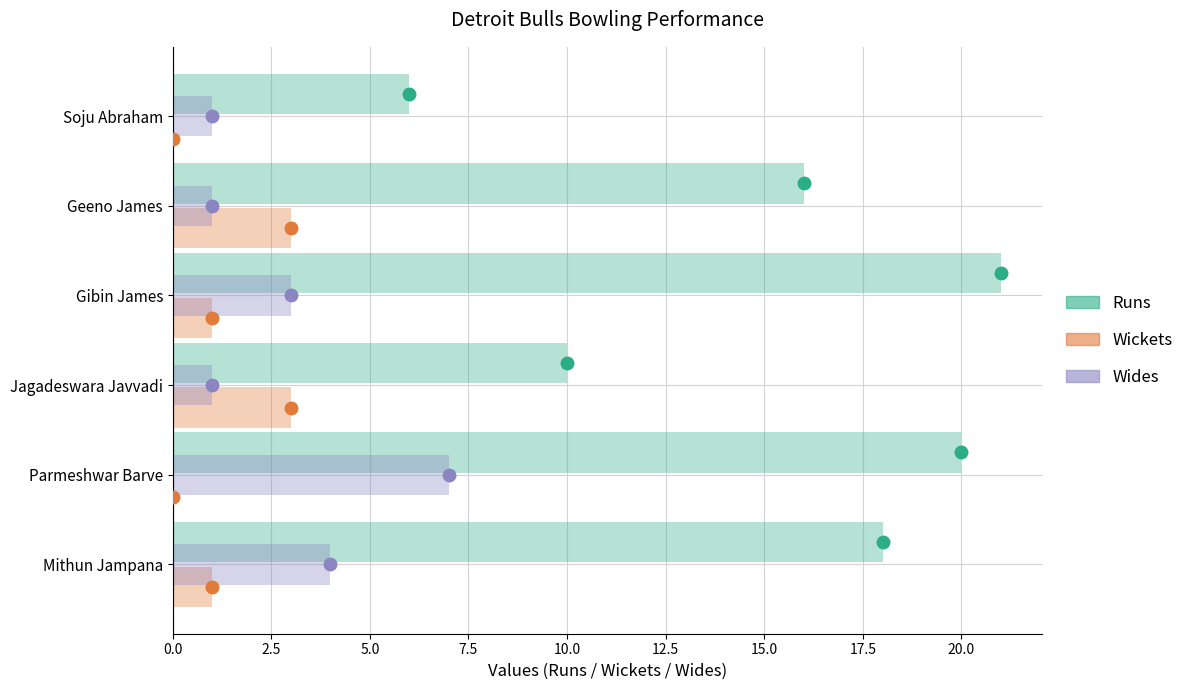

What is the sum of all Wides values?

17